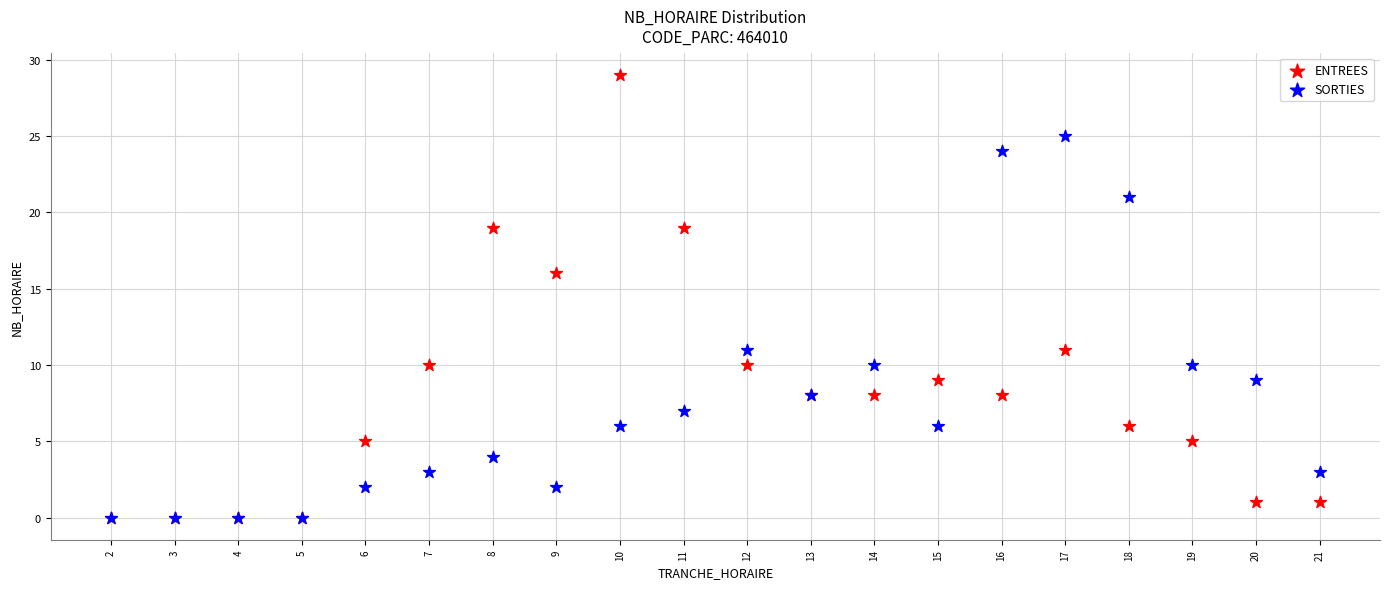

In the ENTREES series, what Y value is closest to 14?

16